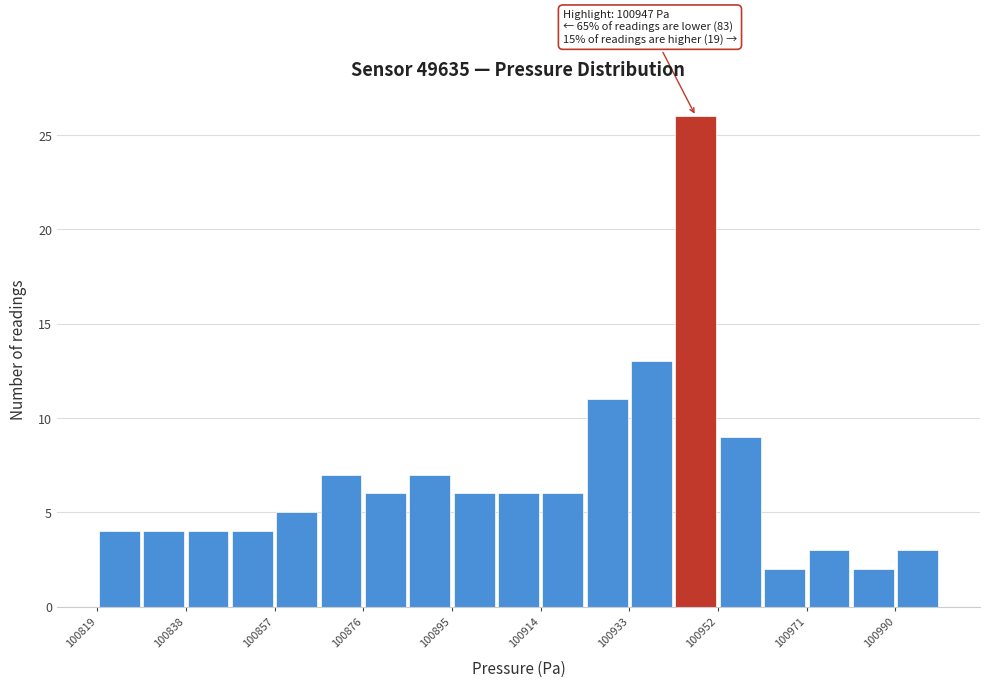

Over which range of the x-axis is the bar tallest?

100943.0 to 100952.5